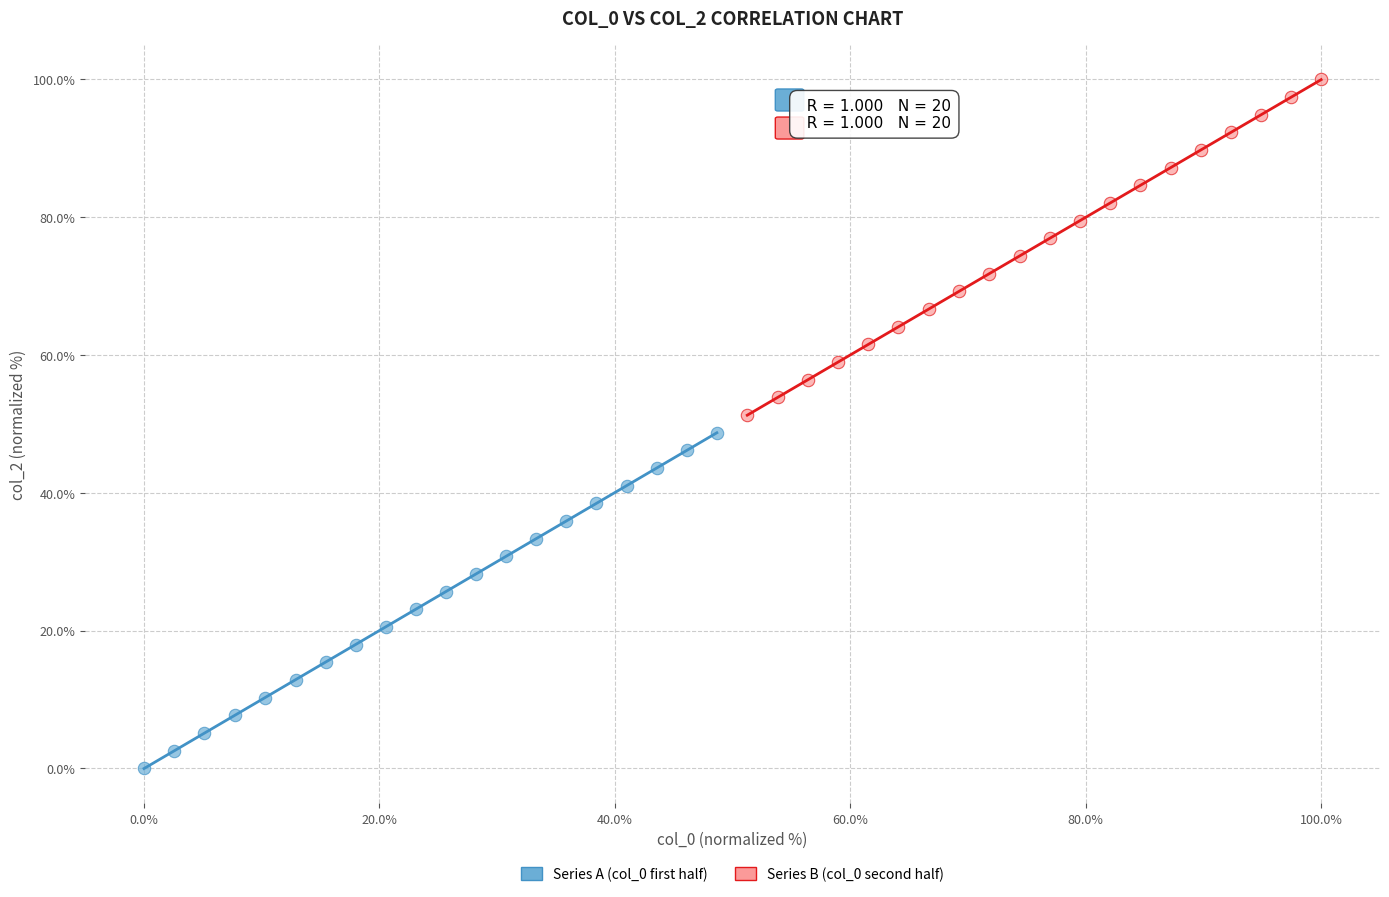

Which series contains the lowest Y value?

Series A (col_0 first half)